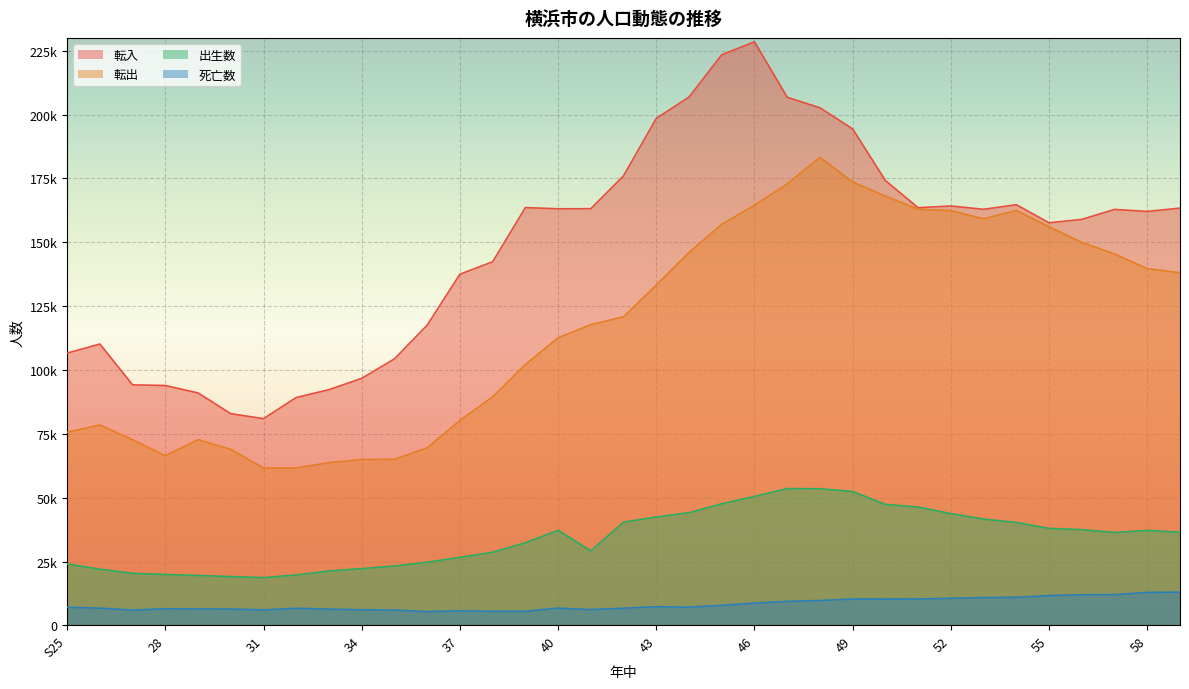

What is the label of the 32nd point from the right?

28